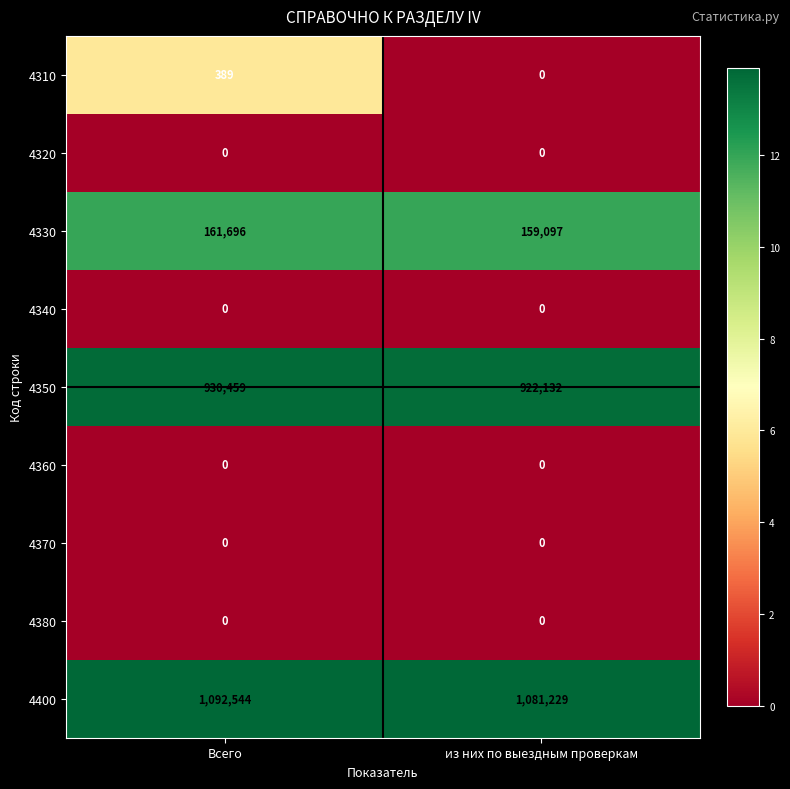

Reading right to left, extract all data points from this chart.

4310: из них по выездным проверкам=0	Всего=389
4320: из них по выездным проверкам=0	Всего=0
4330: из них по выездным проверкам=159097	Всего=161696
4340: из них по выездным проверкам=0	Всего=0
4350: из них по выездным проверкам=922132	Всего=930459
4360: из них по выездным проверкам=0	Всего=0
4370: из них по выездным проверкам=0	Всего=0
4380: из них по выездным проверкам=0	Всего=0
4400: из них по выездным проверкам=1081229	Всего=1092544